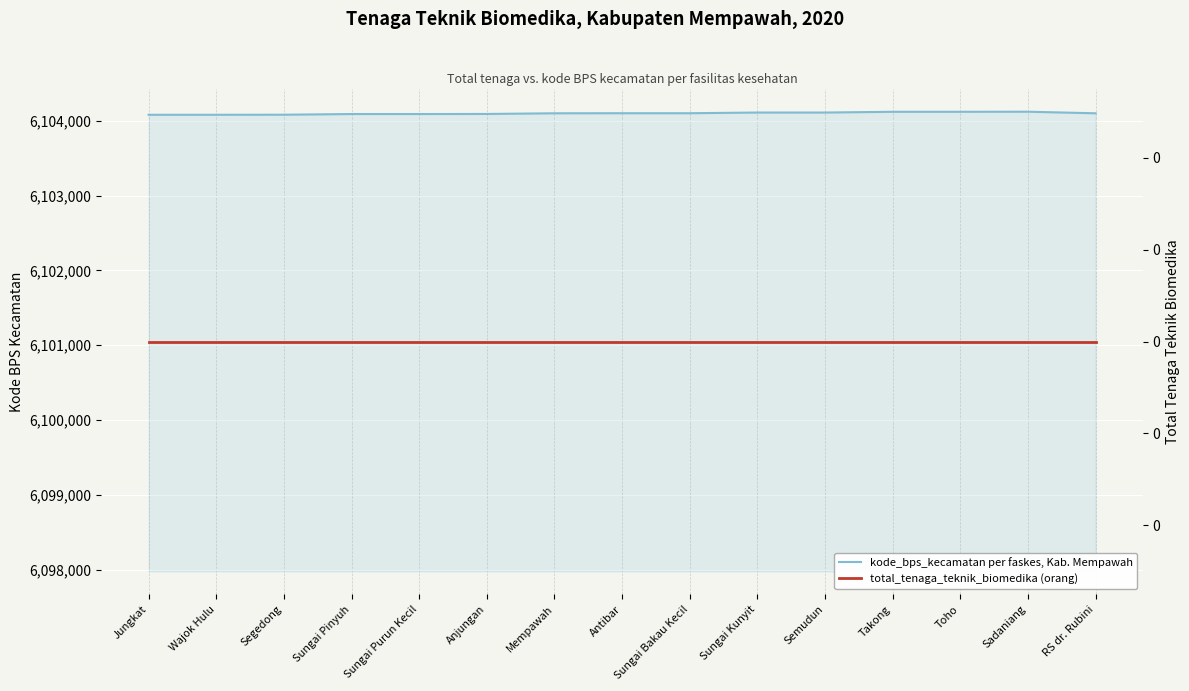

True or false: kode_bps_kecamatan per faskes, Kab. Mempawah and total_tenaga_teknik_biomedika (orang) intersect in this chart.

False